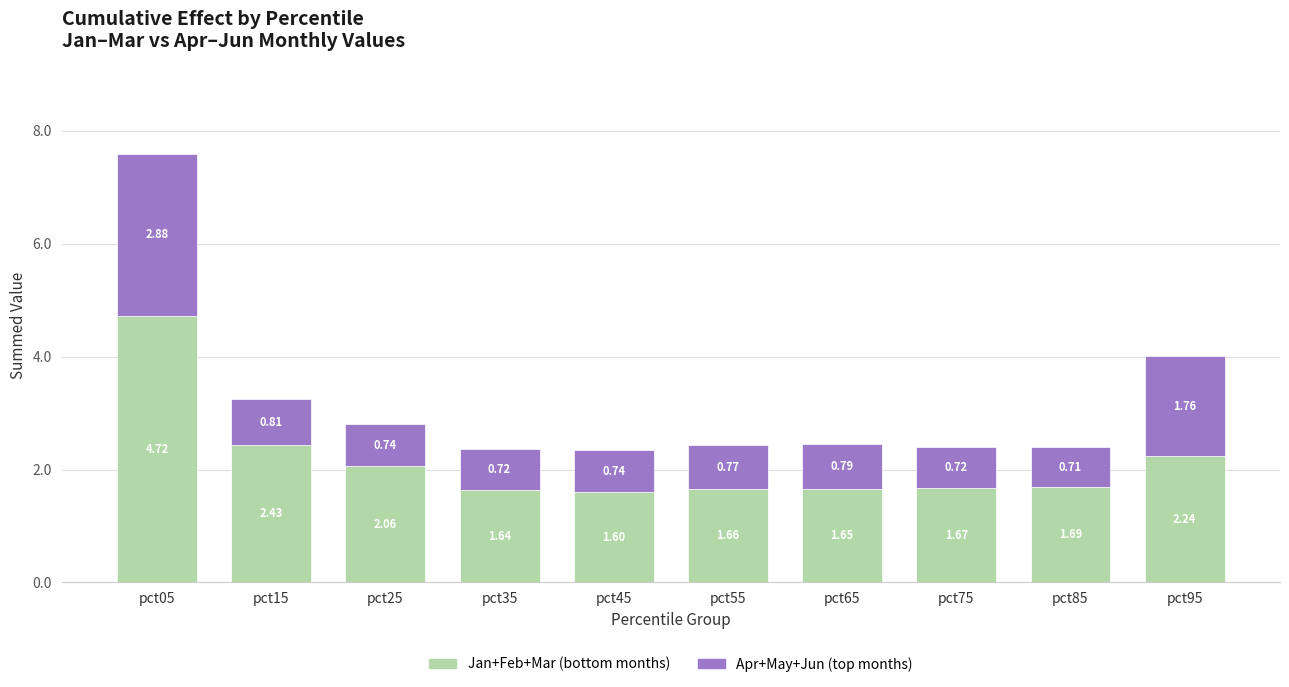

What is the total value across all series at pct15?

3.2